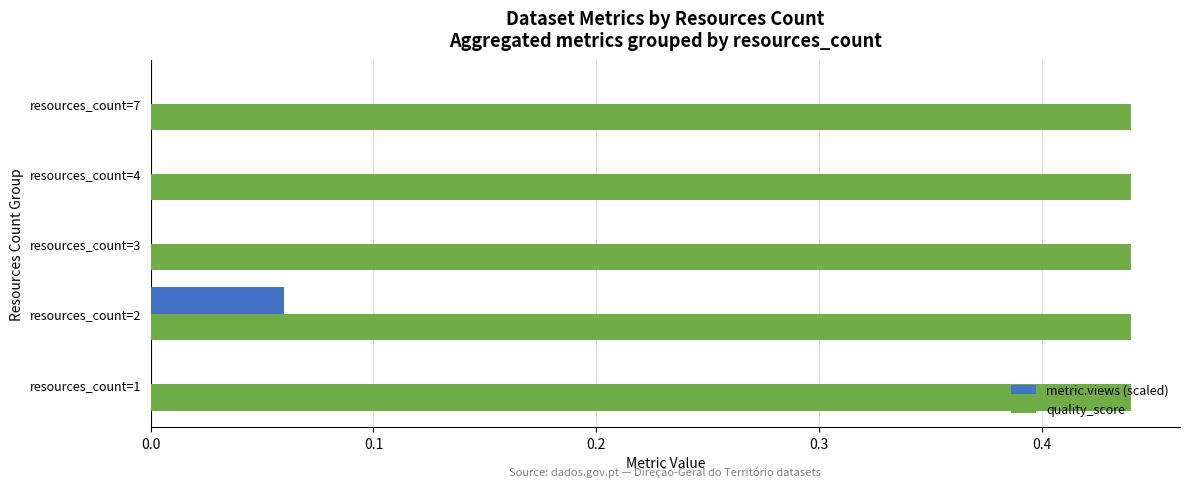

At which category is the sum across all series the highest?

resources_count=2